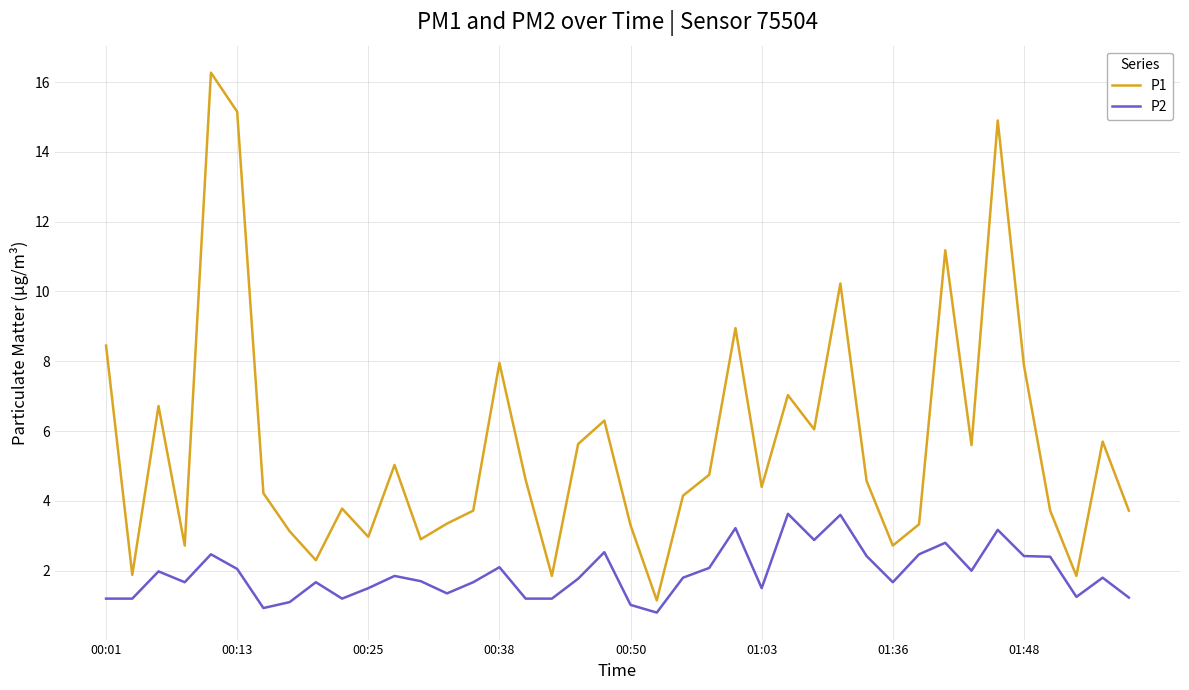

True or false: P1 and P2 cross at least once.

False